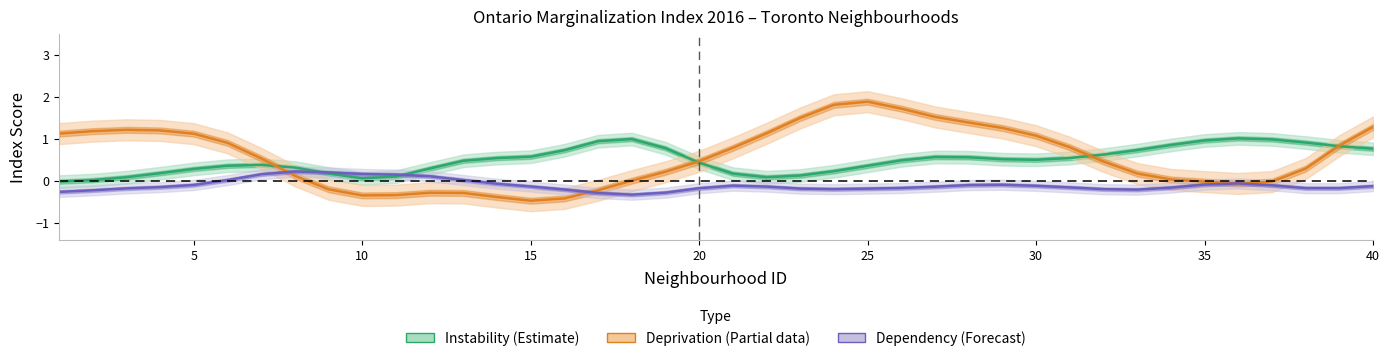

Between 40 and 1, which is larger?

40